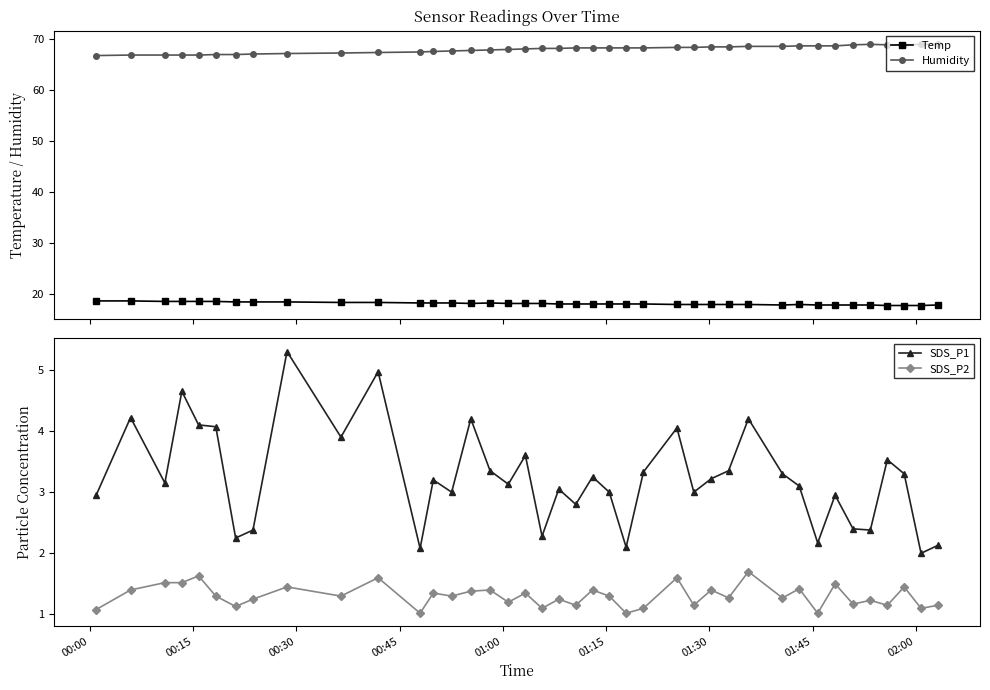

What is the highest value of the Temp series?

18.6